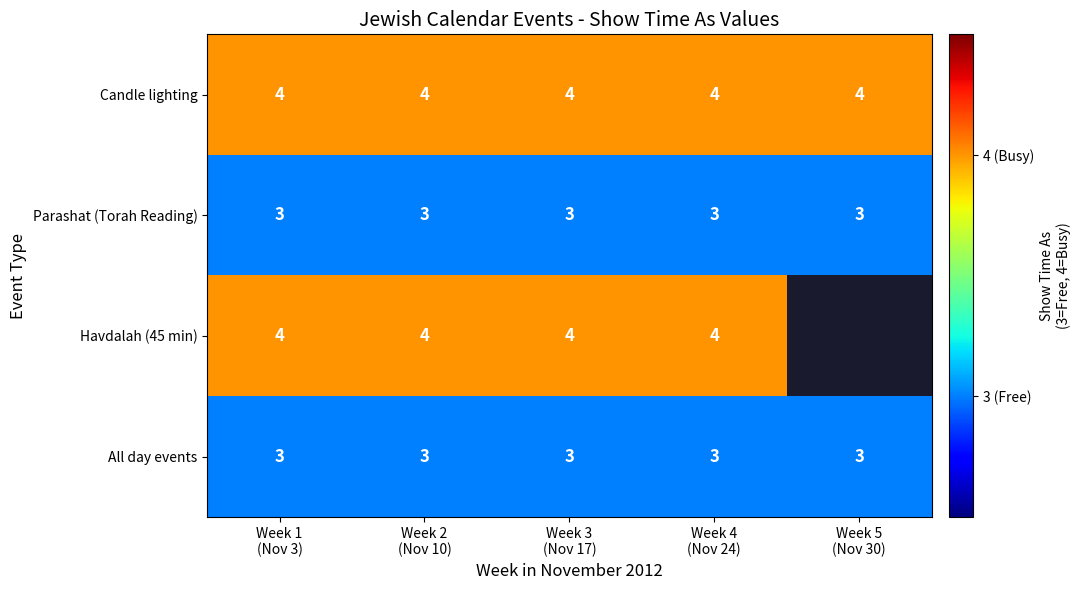

Which label corresponds to the smallest value in the chart?

Week 1
(Nov 3)